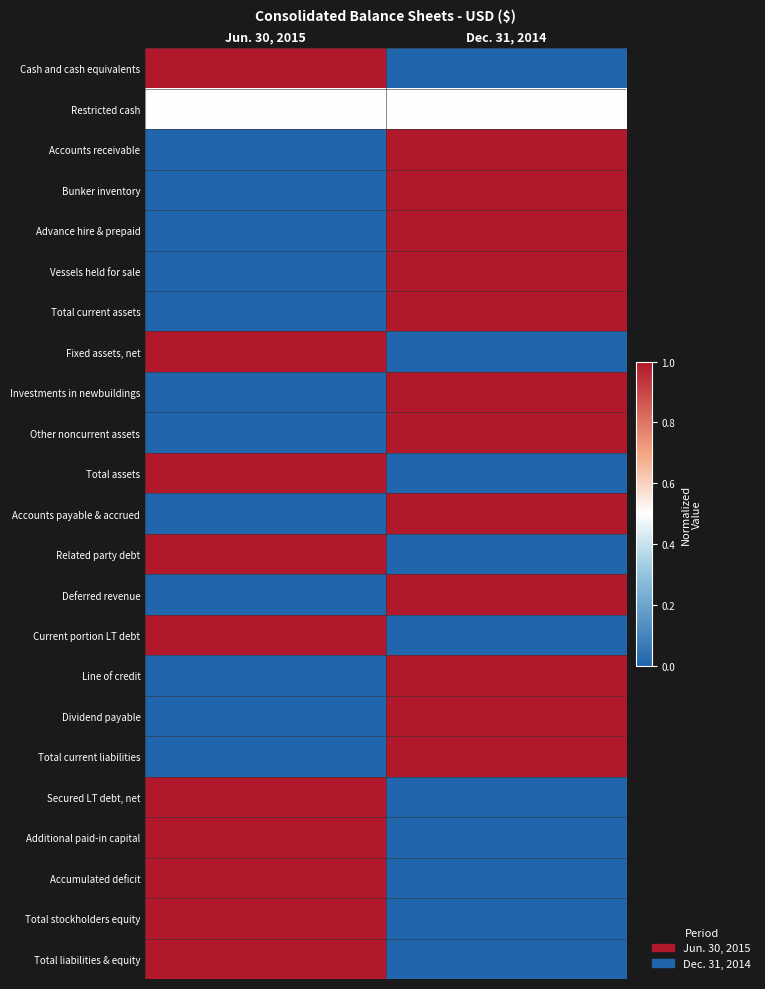

Rank the series by their maximum value, from highest to lowest.

Cash and cash equivalents, Accounts receivable, Bunker inventory, Advance hire & prepaid, Vessels held for sale, Total current assets, Fixed assets, net, Investments in newbuildings, Other noncurrent assets, Total assets, Accounts payable & accrued, Related party debt, Deferred revenue, Current portion LT debt, Line of credit, Dividend payable, Total current liabilities, Secured LT debt, net, Additional paid-in capital, Accumulated deficit, Total stockholders equity, Total liabilities & equity, Restricted cash